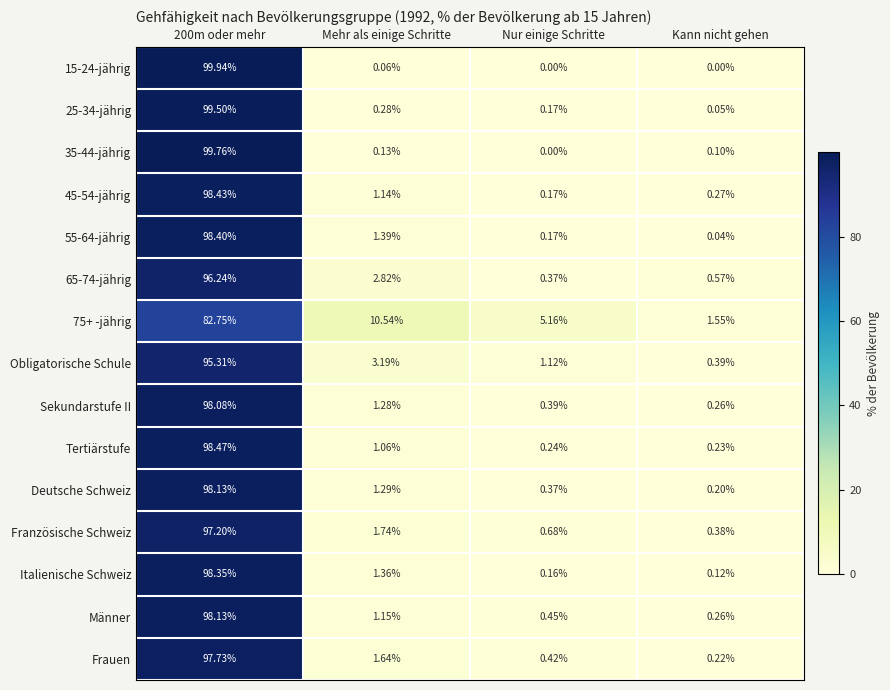

Is the value of Deutsche Schweiz at Mehr als einige Schritte greater than the value of 25-34-jährig at Mehr als einige Schritte?

Yes